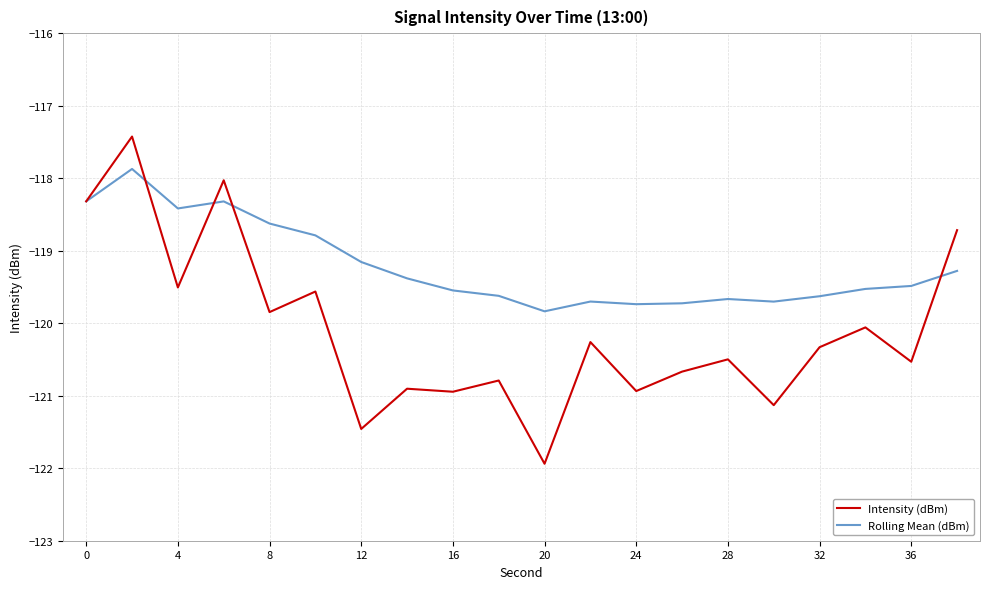

Which series has the widest spread of values?

Intensity (dBm)